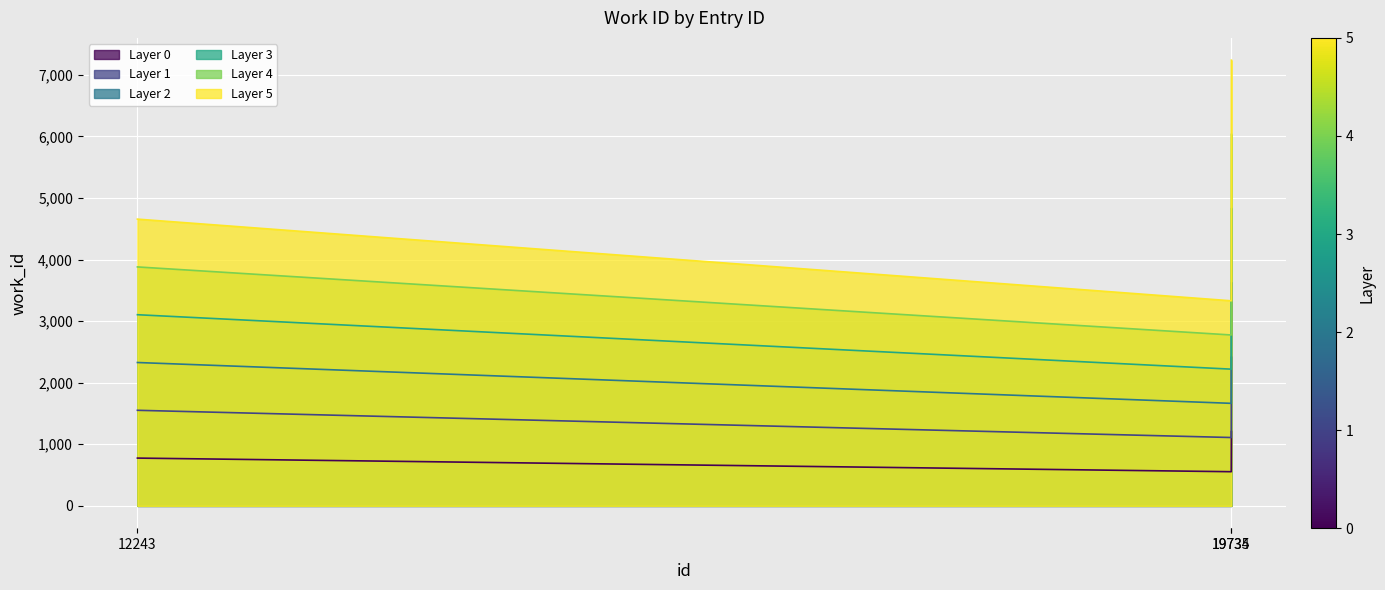

The chart shows a value of 1206.2 at 19735. True or false?

True